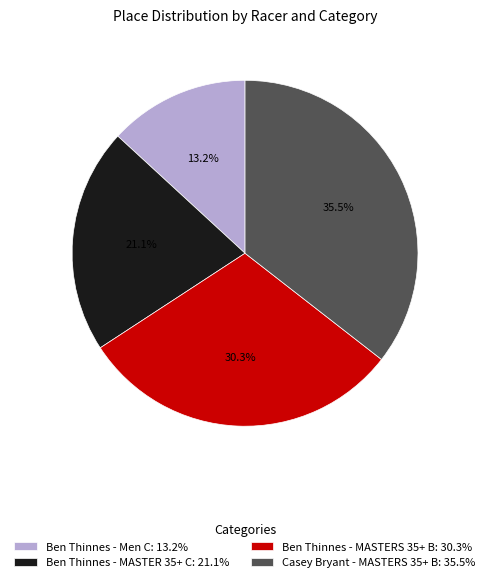

To the nearest percent, what is the difference between the largest and smallest slice percentages?

22%